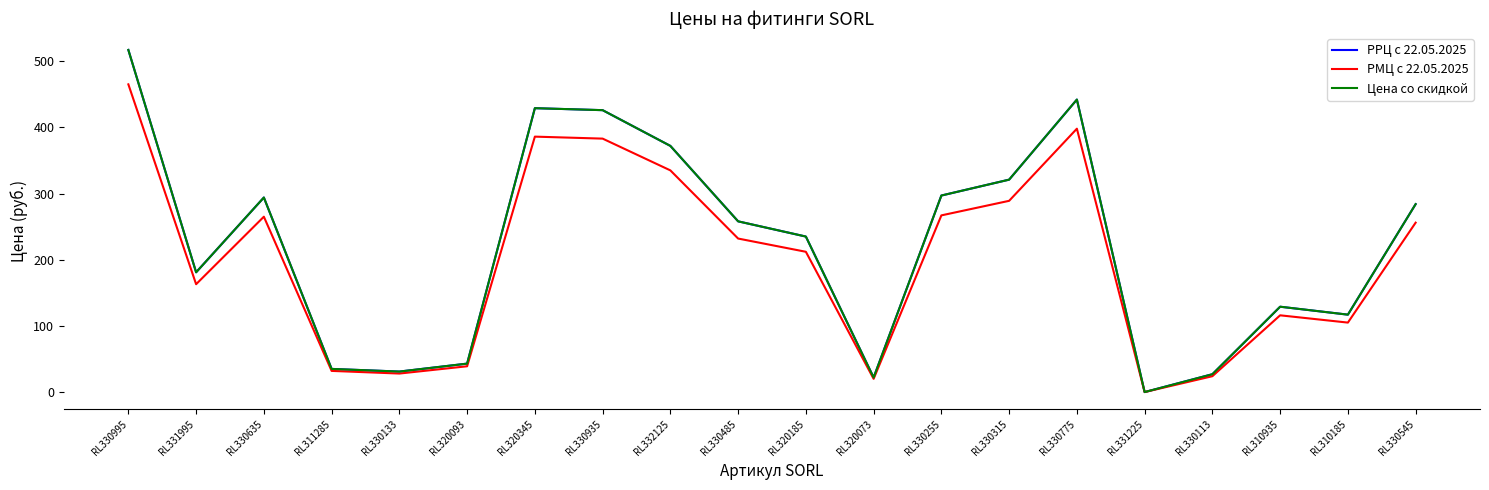

Is this an area chart (filled region under the line)?

No